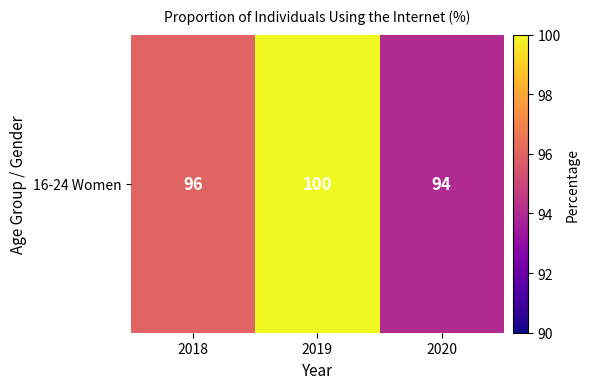

Between 2019 and 2020, which is larger?

2019